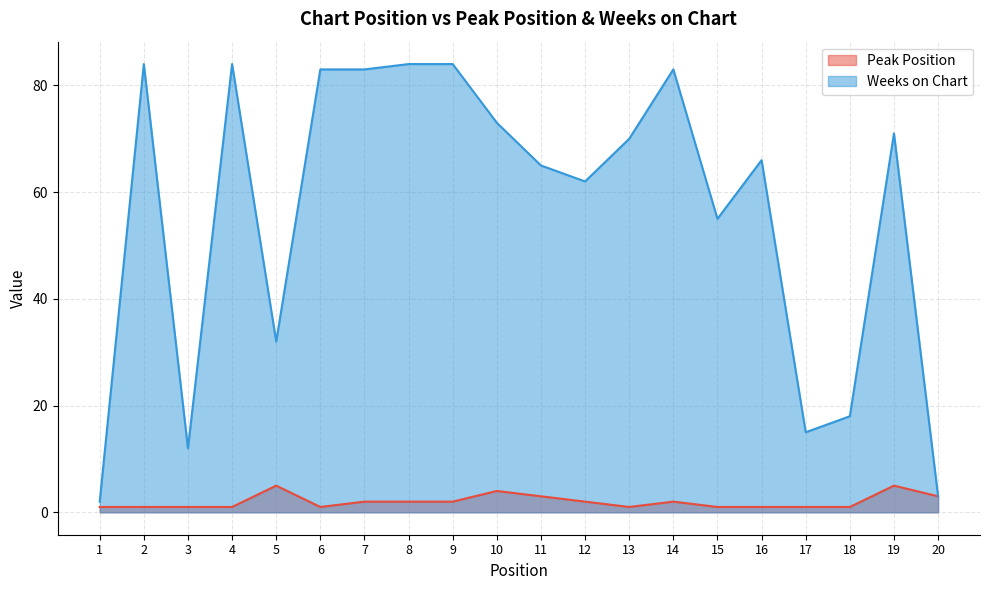

How many interior local valleys does the Weeks on Chart series have?

5